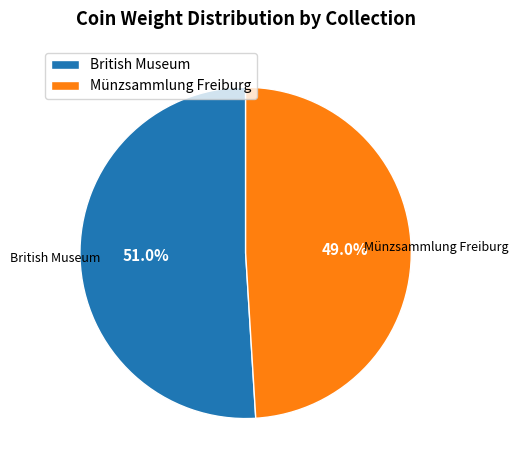

Does British Museum represent more than half of the total?

Yes